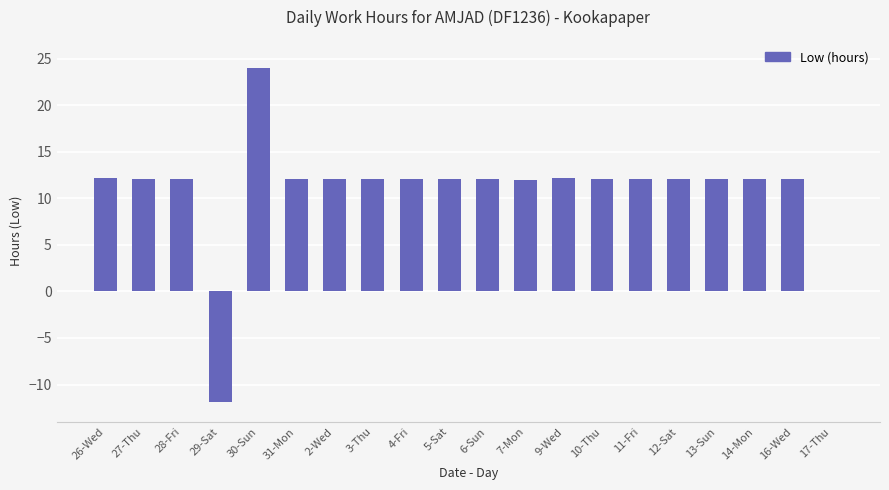

True or false: the data shows 12.1 at 10-Thu.

True